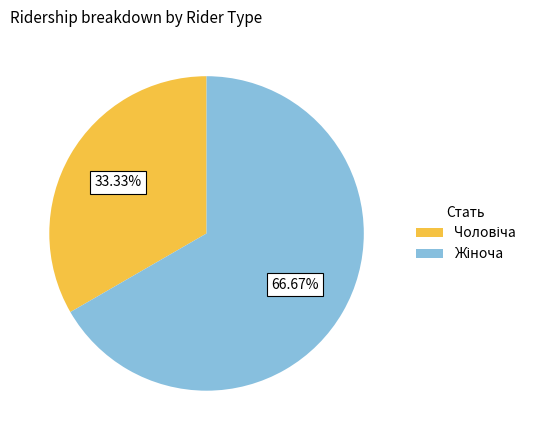

Is there a majority slice in this chart?

Yes